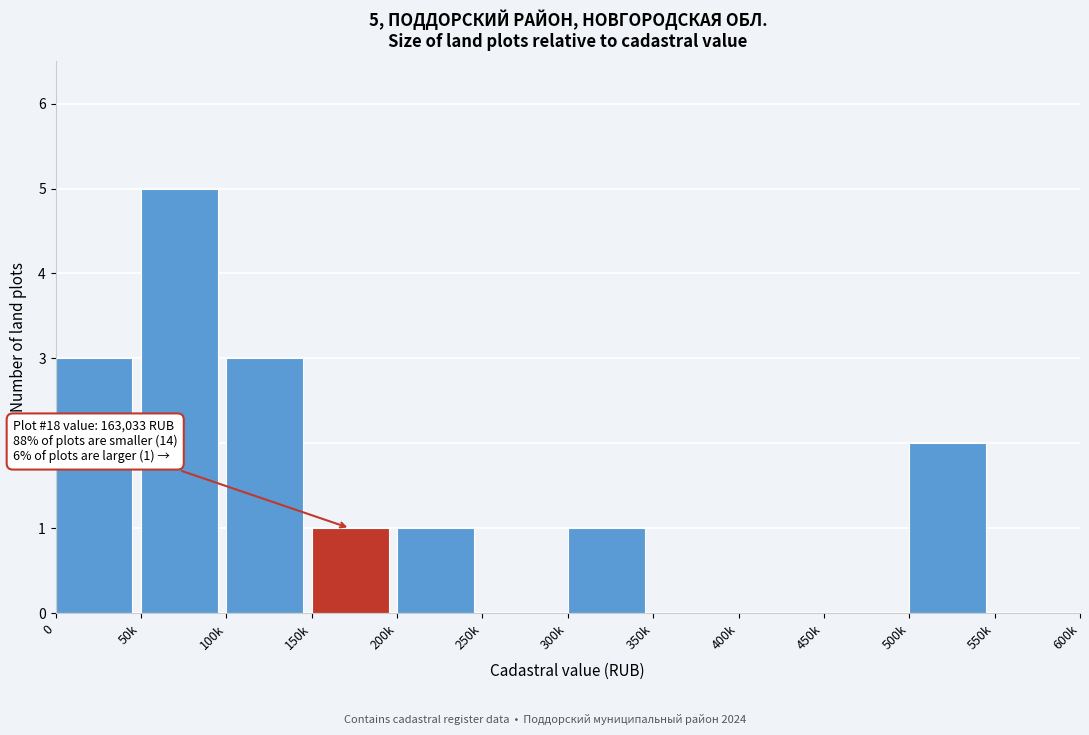

Reading right to left, transcribe all the data shown in this chart.

550k=0	500k=2	450k=0	400k=0	350k=0	300k=1	250k=0	200k=1	150k=1	100k=3	50k=5	0=3